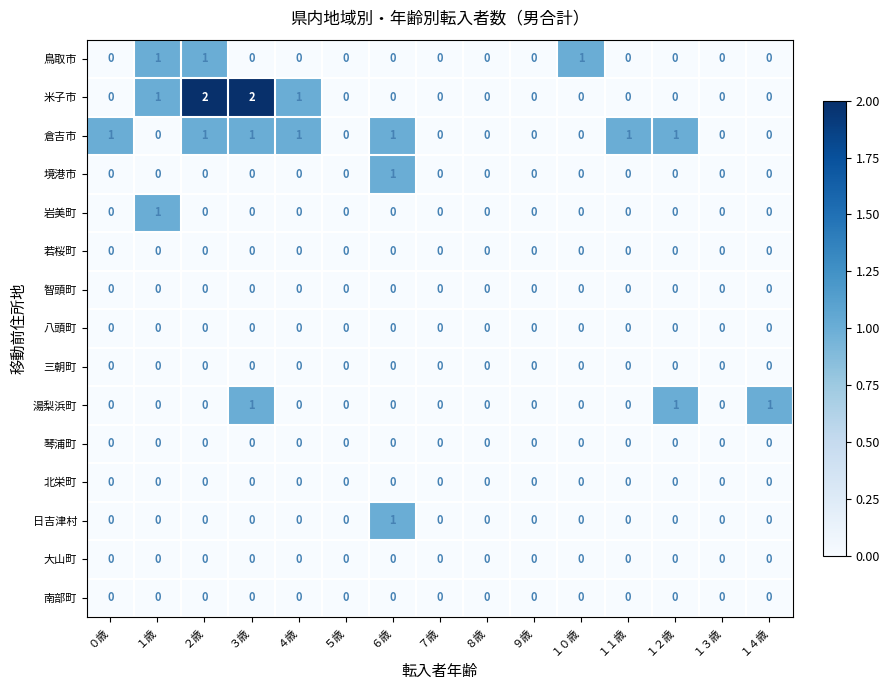

What is the sum of all 米子市 values?

6